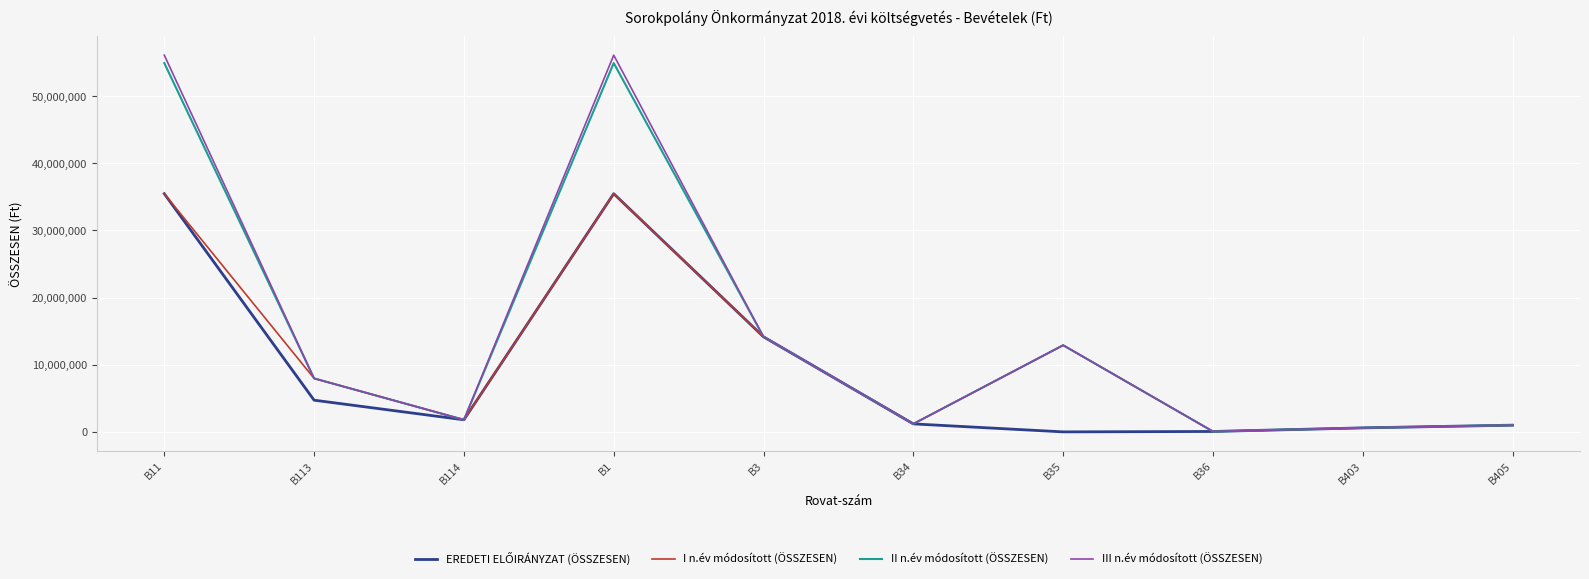

Where is I n.év módosított (ÖSSZESEN) nearest to the value 17760057?

B3